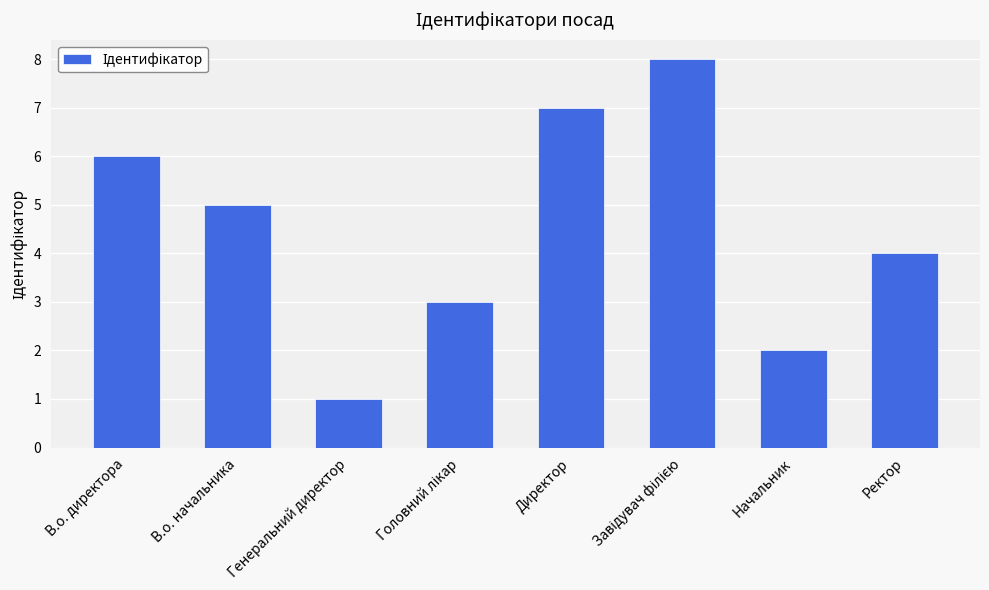

Which has a higher value, Директор or В.о. директора?

Директор